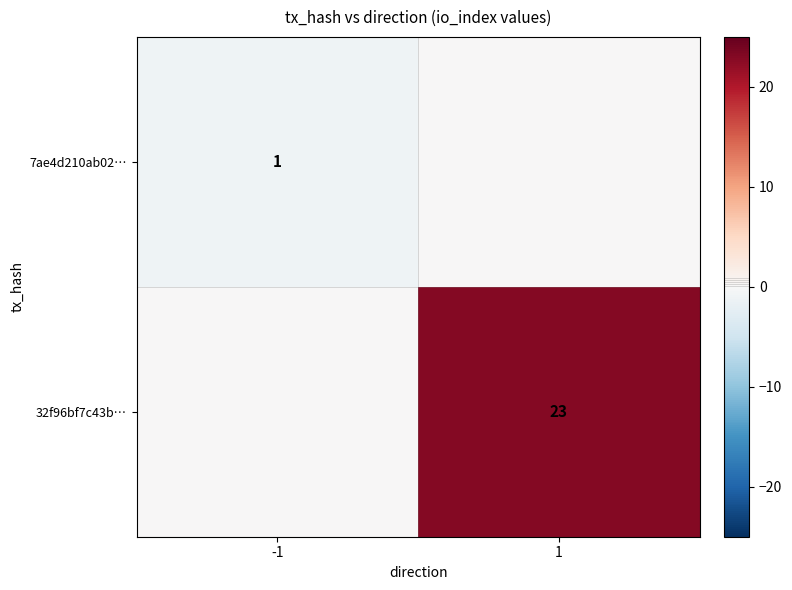

The 32f96bf7c43b… series shows 23 at 1. True or false?

True